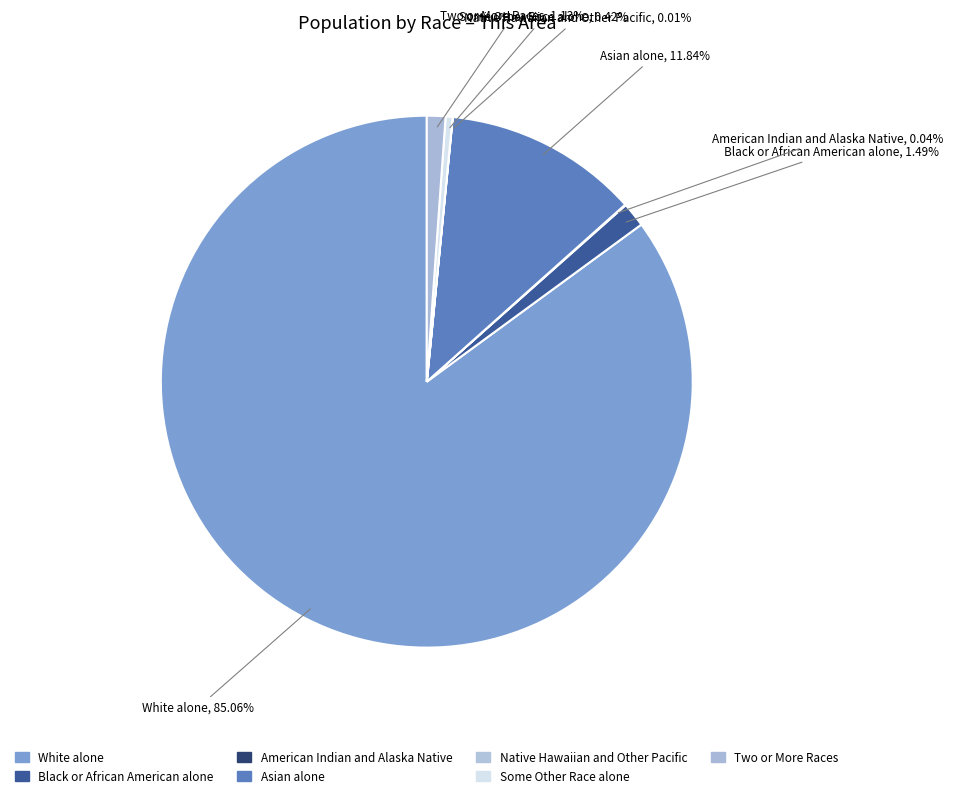

Combined, do Native Hawaiian and Other Pacific and American Indian and Alaska Native account for over 50%?

No